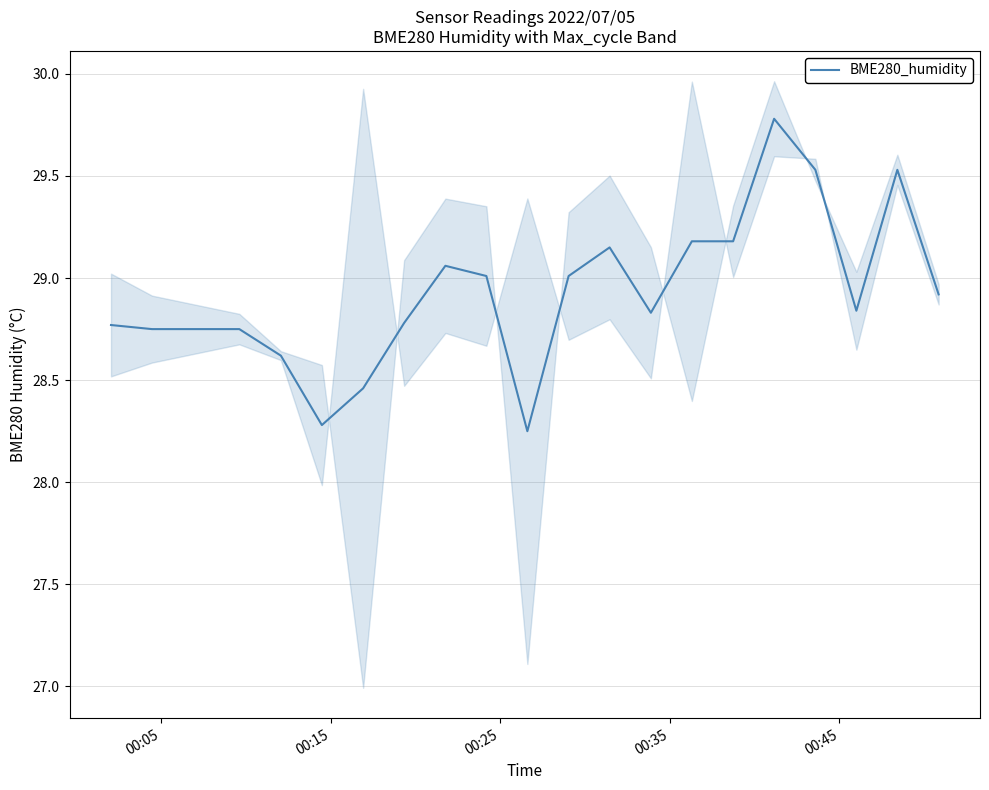

What is the maximum value for BME280_humidity?

29.8